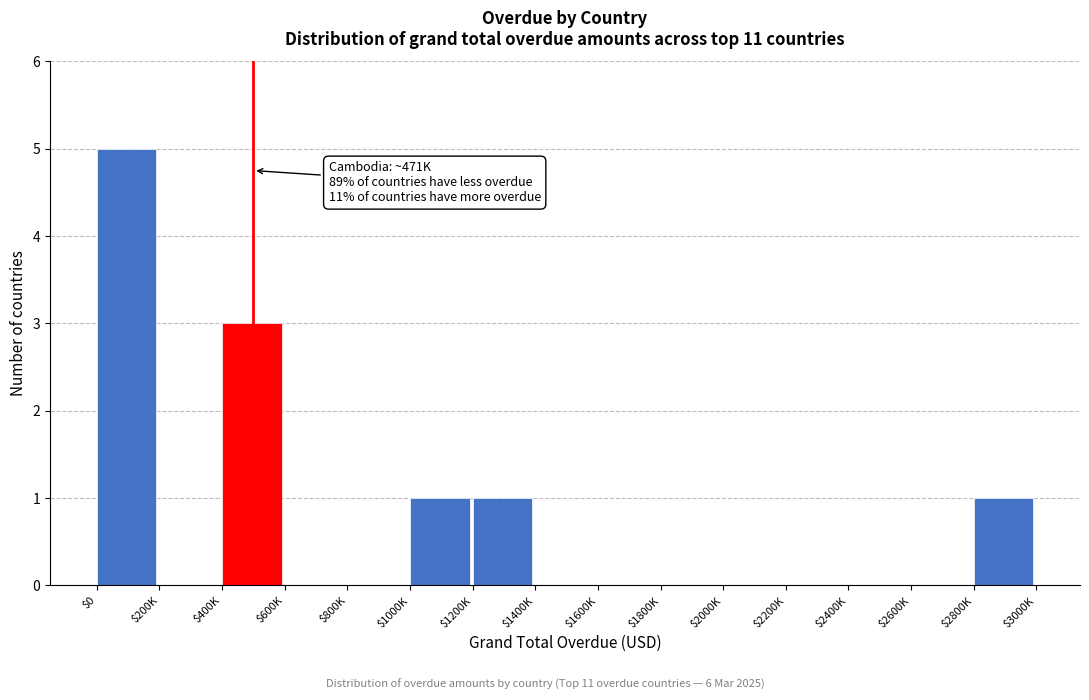

What is the greatest value displayed?

5